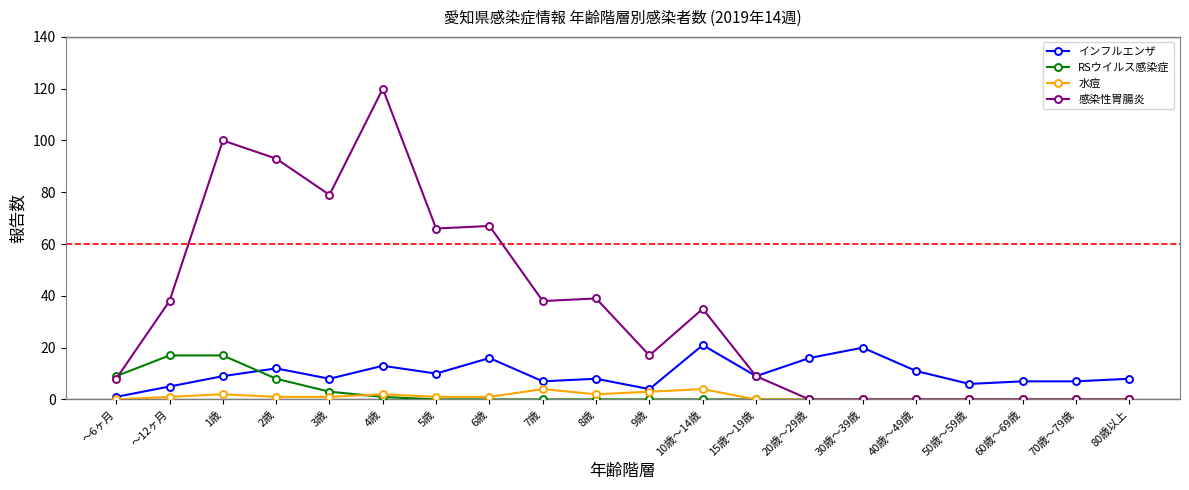

At which label is 感染性胃腸炎 closest to 60?

5歳